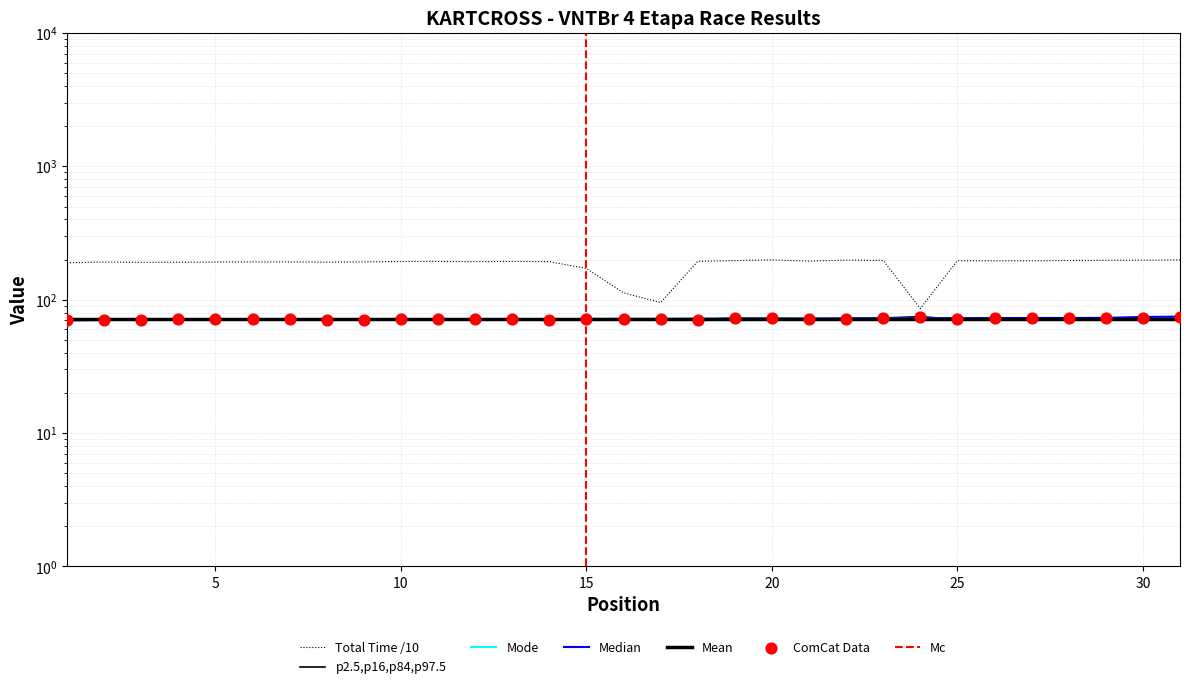

At how many categories does at least one series exceed 137?

28